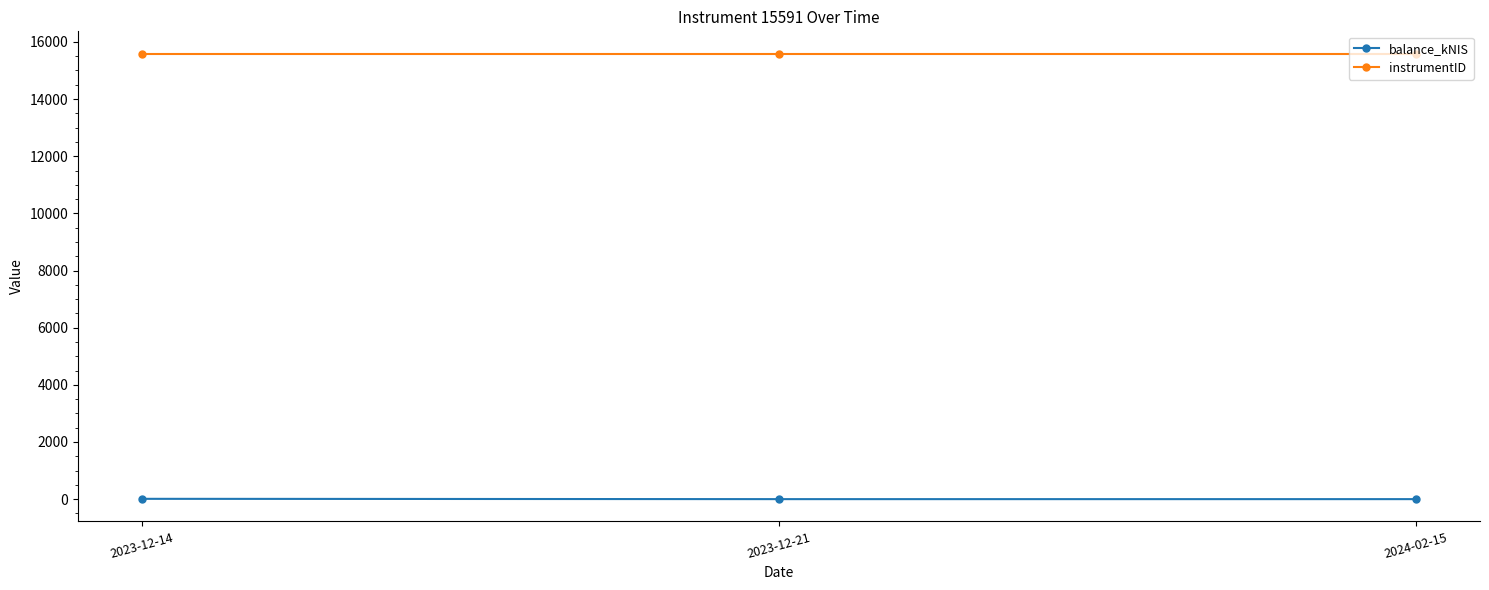

What is the difference between the balance_kNIS values at 2024-02-15 and 2023-12-14?

10.7